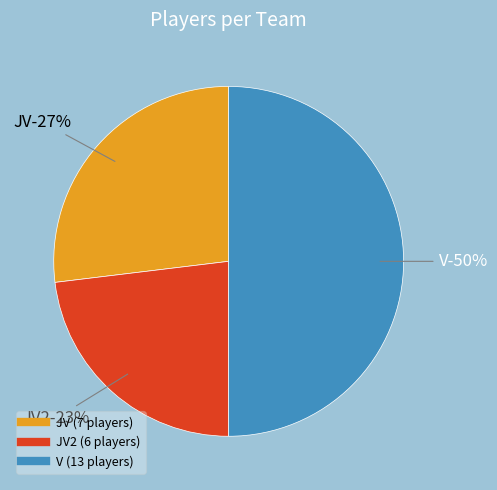

To the nearest percent, what is the average slice percentage?

33%